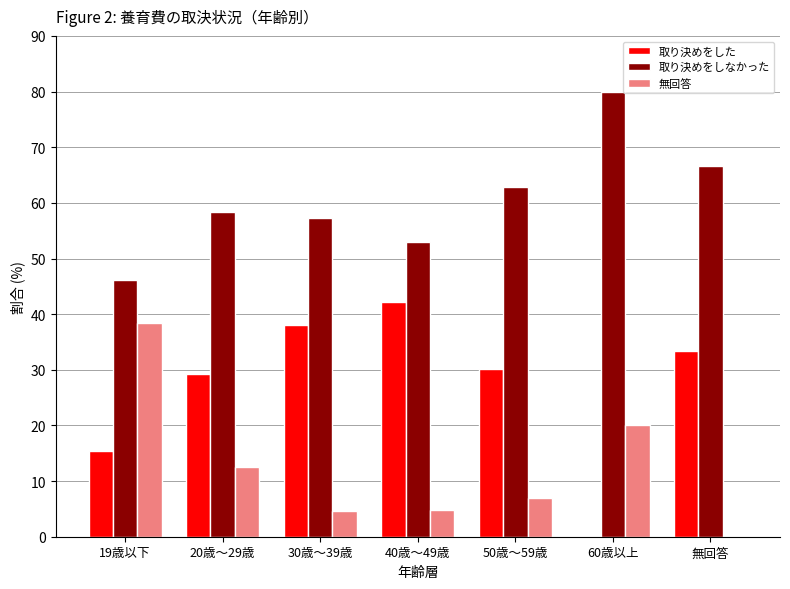

Is it true that 取り決めをしなかった equals 58.3 at 20歳～29歳?

True